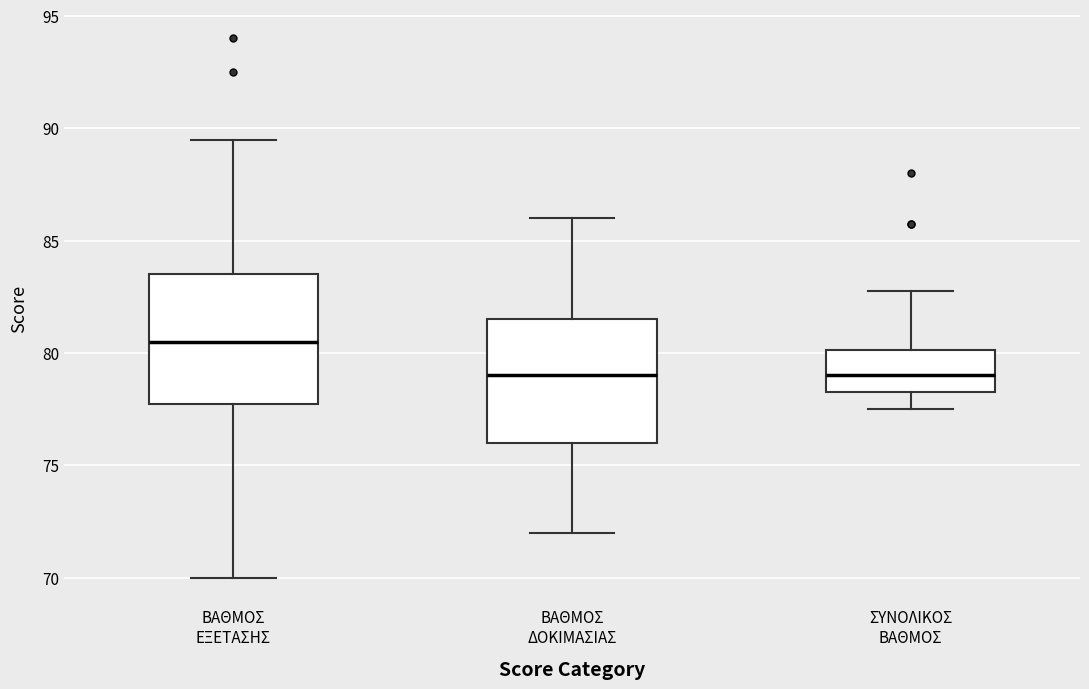

Reading left to right, read every box against the y-axis: the position of its median line, the range the box covers, and the ends of its whiskers. The values are not printed on the chart, so give them approximately, as read against the axis.

ΒΑΘΜΟΣ ΕΞΕΤΑΣΗΣ: median 80.5, box 78.0 to 83.5, whiskers 70.0 to 89.5
ΒΑΘΜΟΣ ΔΟΚΙΜΑΣΙΑΣ: median 79.0, box 76.0 to 81.5, whiskers 72.0 to 86.0
ΣΥΝΟΛΙΚΟΣ ΒΑΘΜΟΣ: median 79.0, box 78.5 to 80.0, whiskers 77.5 to 83.0